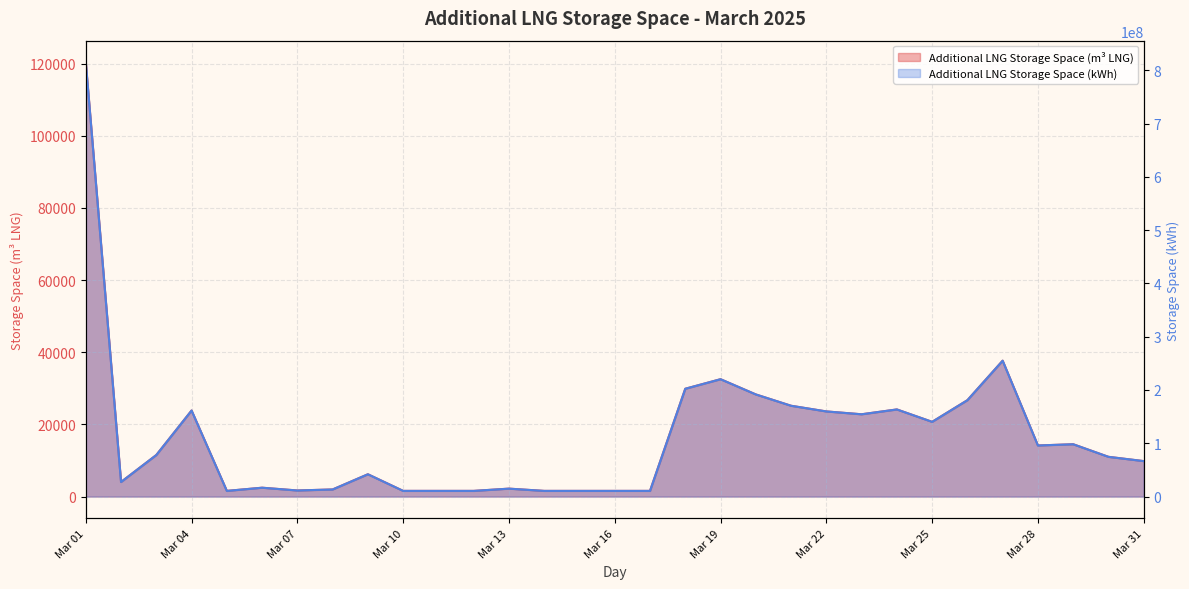

At how many categories does at least one series exceed 629422004?

1